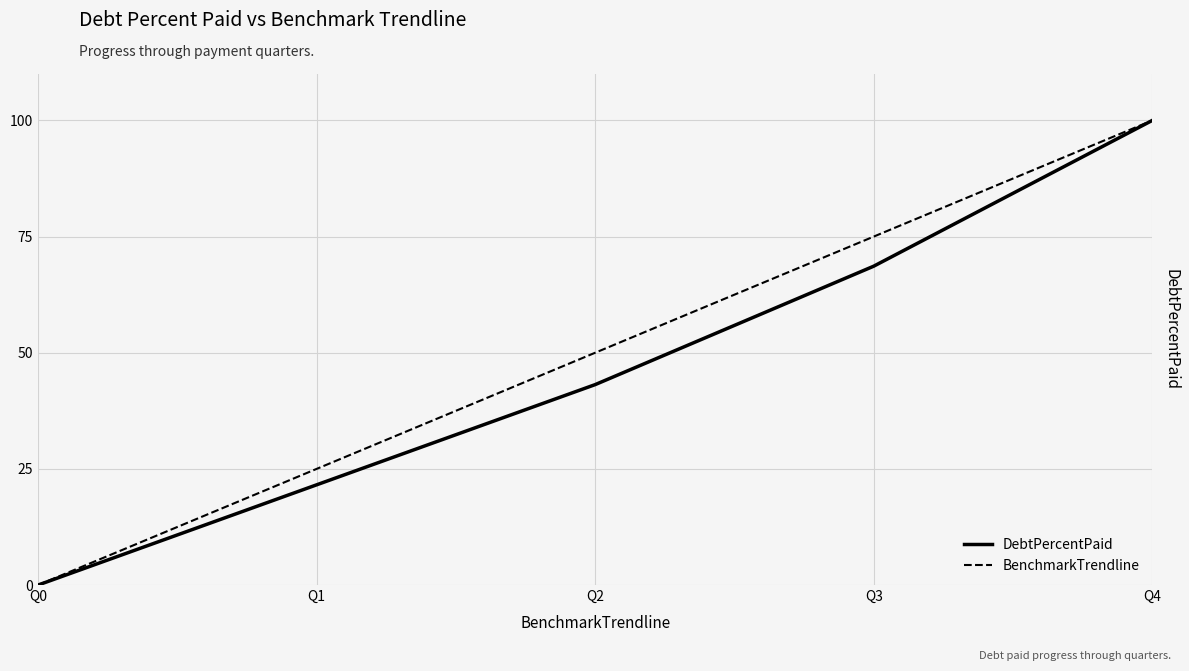

Which series has the largest total across all categories?

BenchmarkTrendline